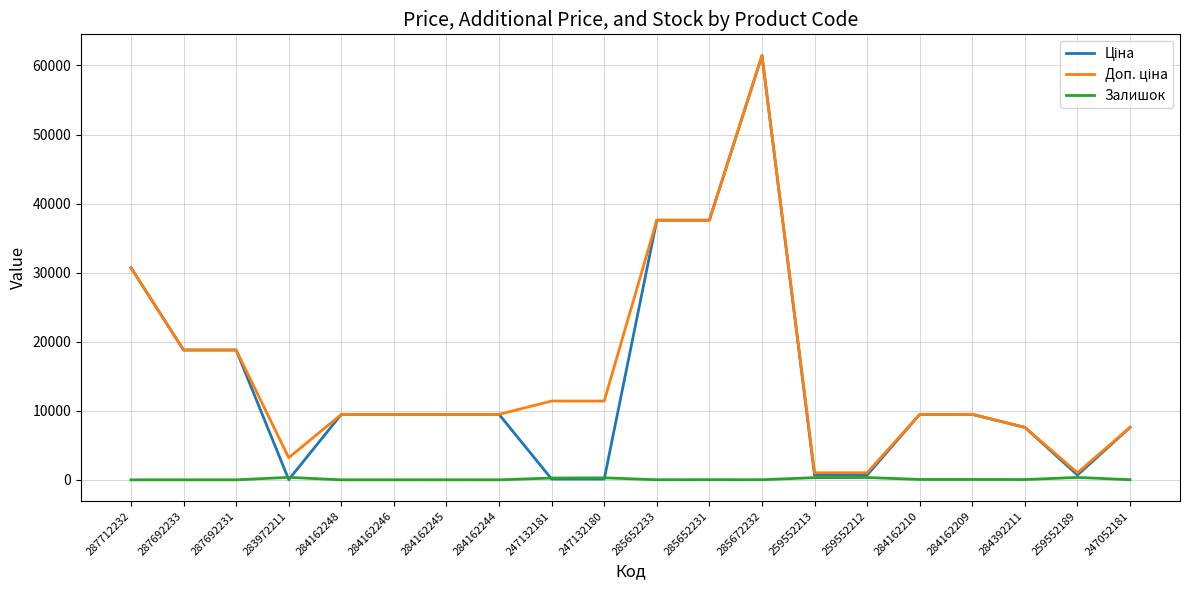

What is the maximum value shown in the chart?

61434.3